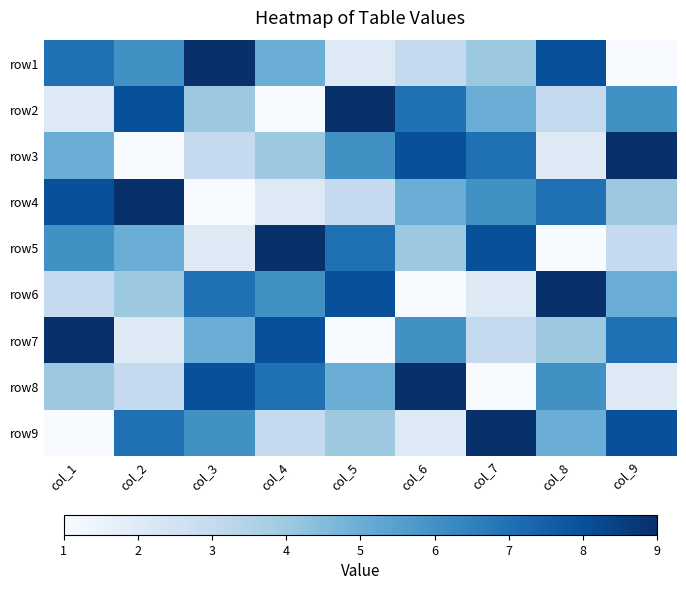

What is the total value across all series at col_3?

45